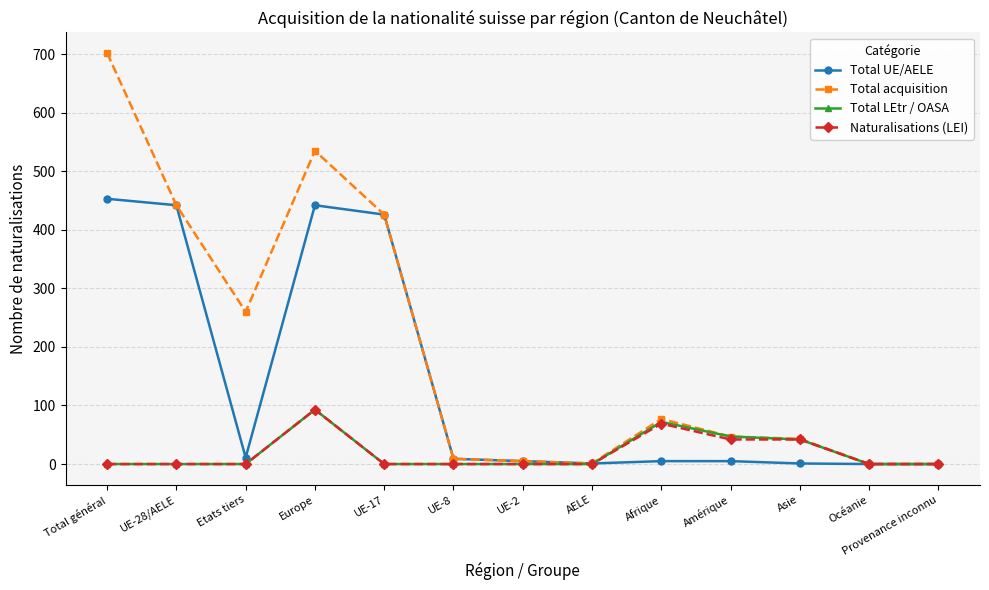

True or false: Total UE/AELE and Naturalisations (LEI) cross at least once.

True